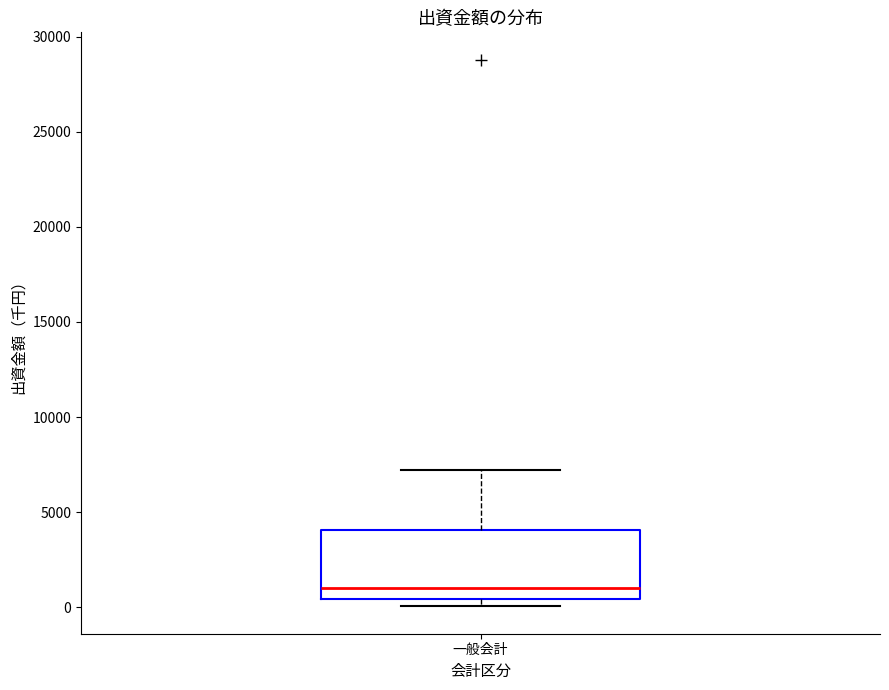

Transcribe this box plot: give where the median line is, the range the box spans, and where the two whiskers end, as read against the y-axis. The values are not printed on the chart, so give them approximately, as read against the axis.

median 1000, box 500 to 4000, whiskers 0 to 7000